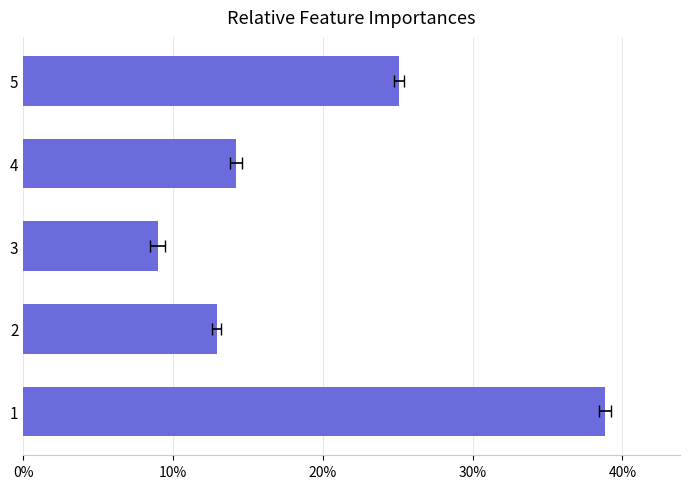

What is the average value?

20.0